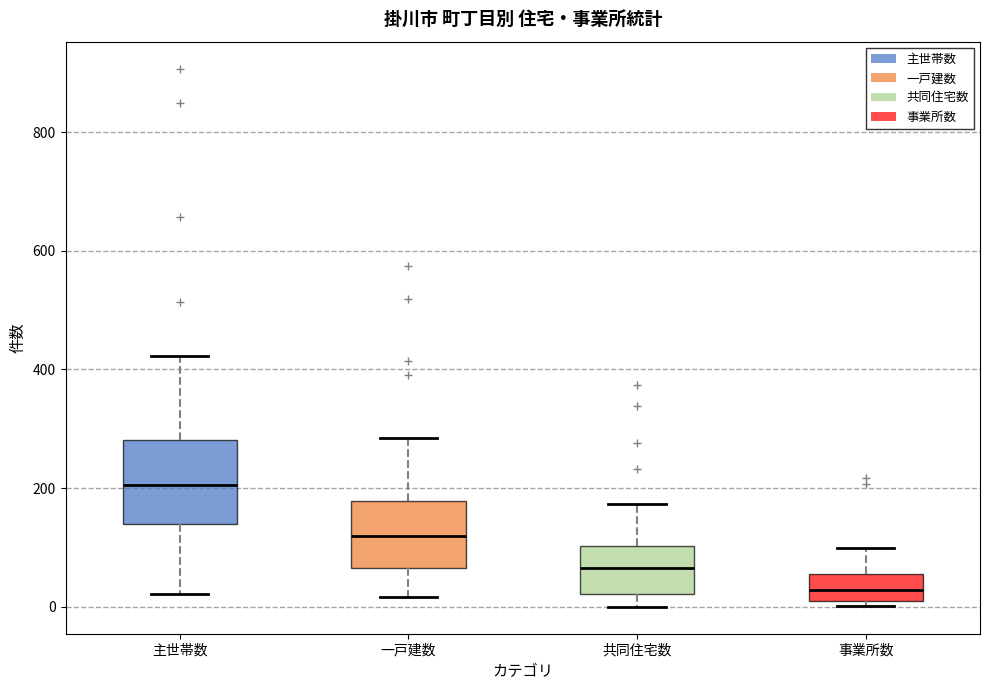

Reading left to right, transcribe this box plot: for each box, give where its median line is, the range the box spans, and where its two whiskers end, as read against the y-axis. The values are not printed on the chart, so give them approximately, as read against the axis.

主世帯数: median 200, box 140 to 280, whiskers 20 to 420
一戸建数: median 120, box 60 to 180, whiskers 20 to 280
共同住宅数: median 60, box 20 to 100, whiskers 0 to 180
事業所数: median 20, box 0 to 60, whiskers 0 (just below the box's lower edge) to 100